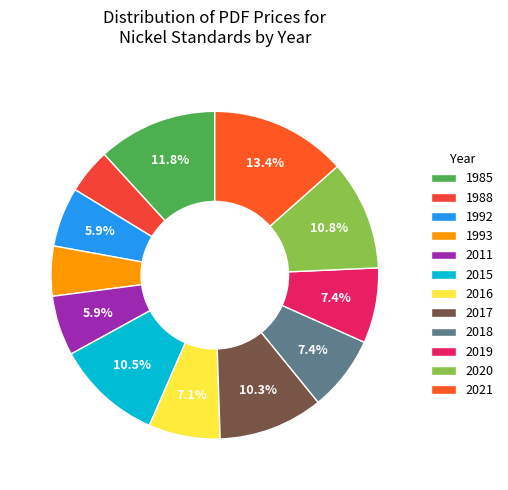

Count the number of slices in the pie.

12